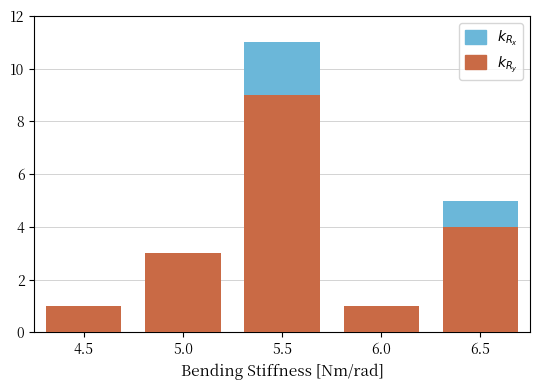

Are the bars grouped side by side (vs. stacked)?

No